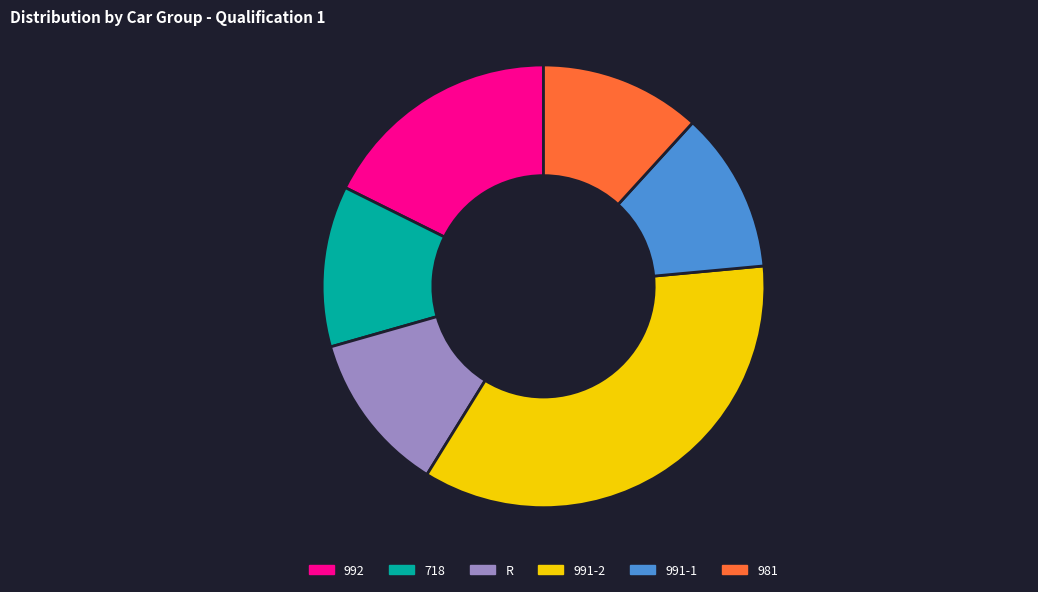

Is 991-1 the majority of the pie?

No